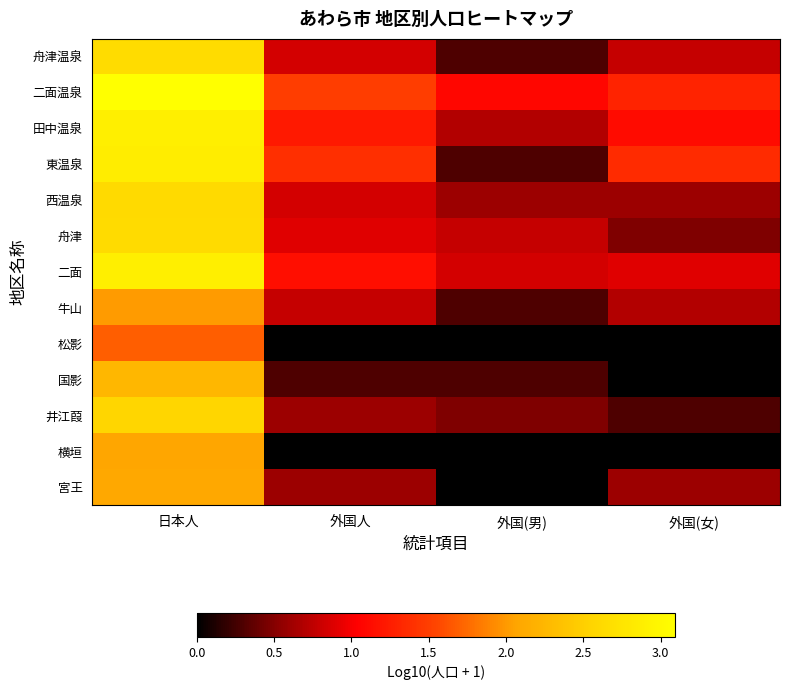

At 外国人, list the series in order from smallest to largest.

松影, 横垣, 国影, 井江葭, 宮王, 牛山, 舟津温泉, 西温泉, 舟津, 二面, 田中温泉, 東温泉, 二面温泉